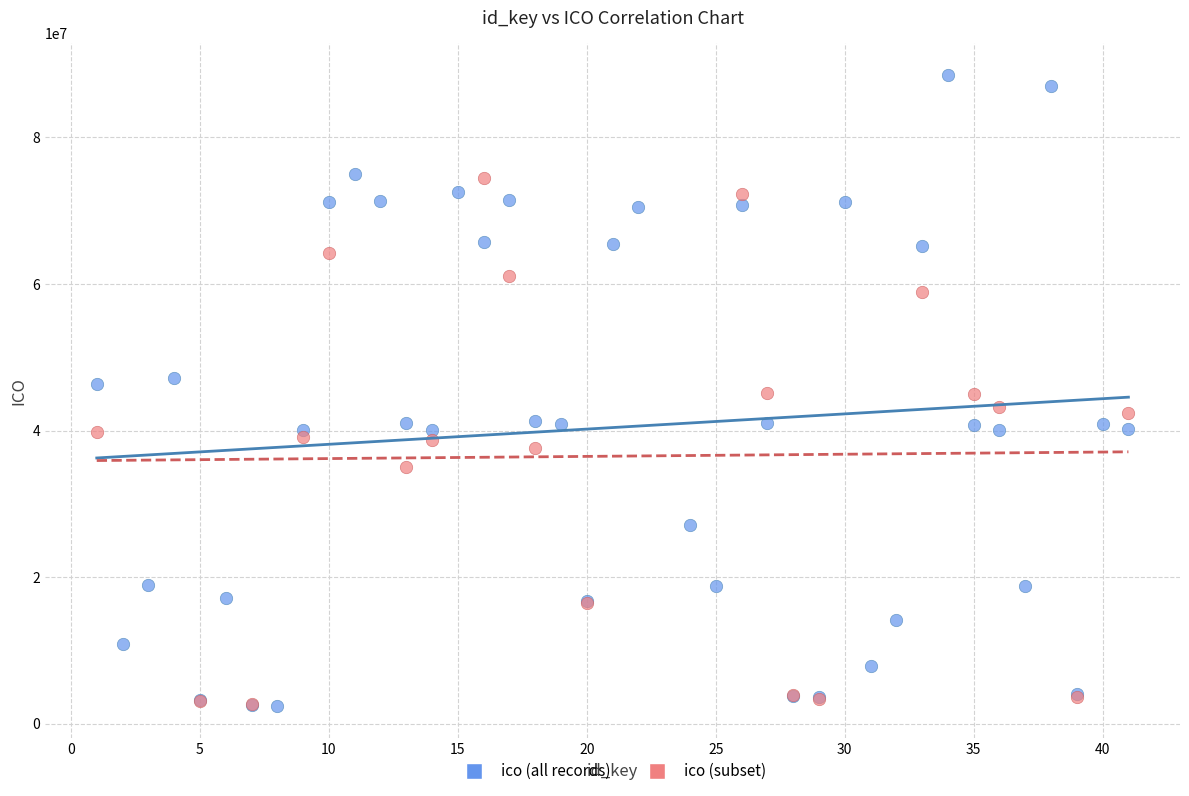

Which series contains the highest Y value?

ico (all records)